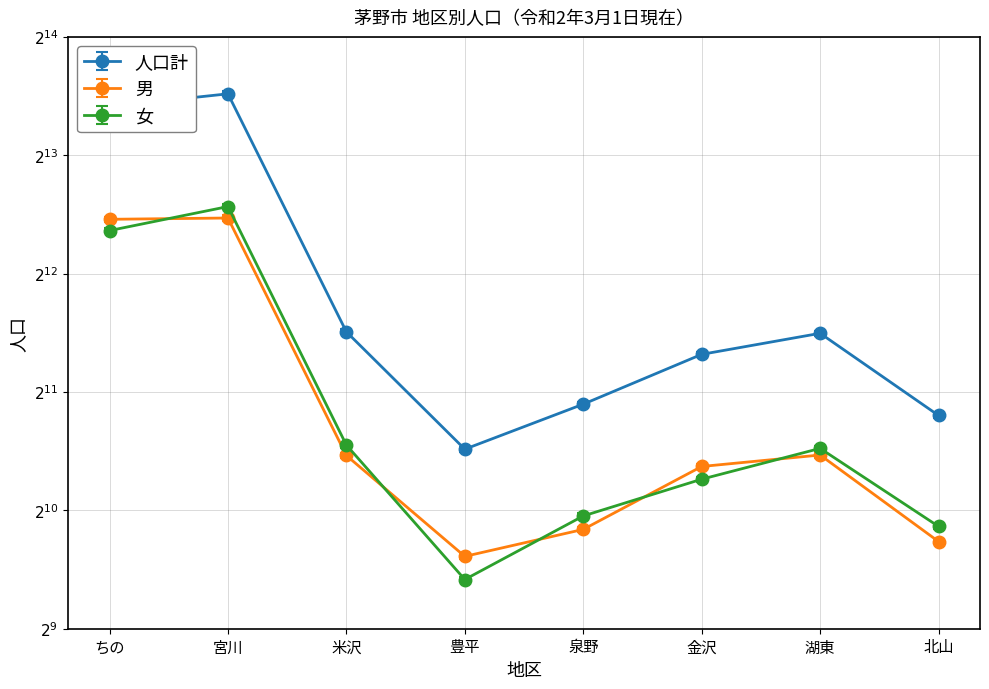

How many lines are shown in the chart?

3